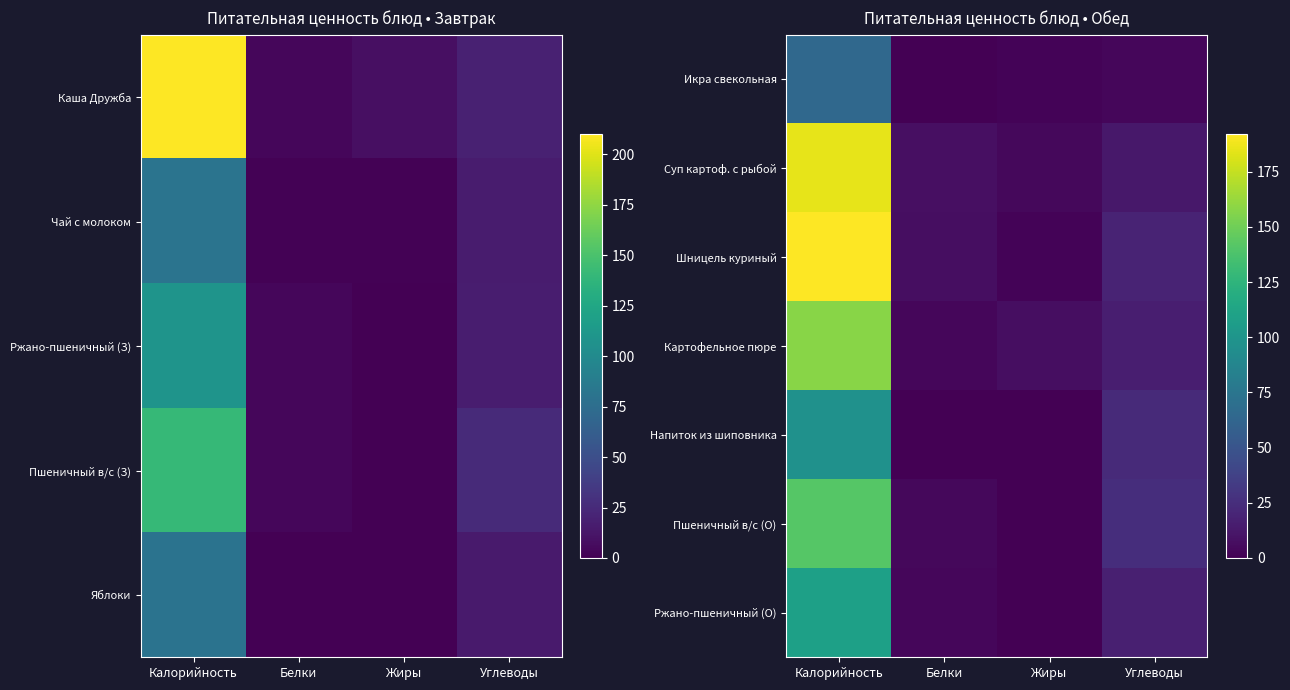

Which has a higher value, Углеводы or Белки?

Углеводы